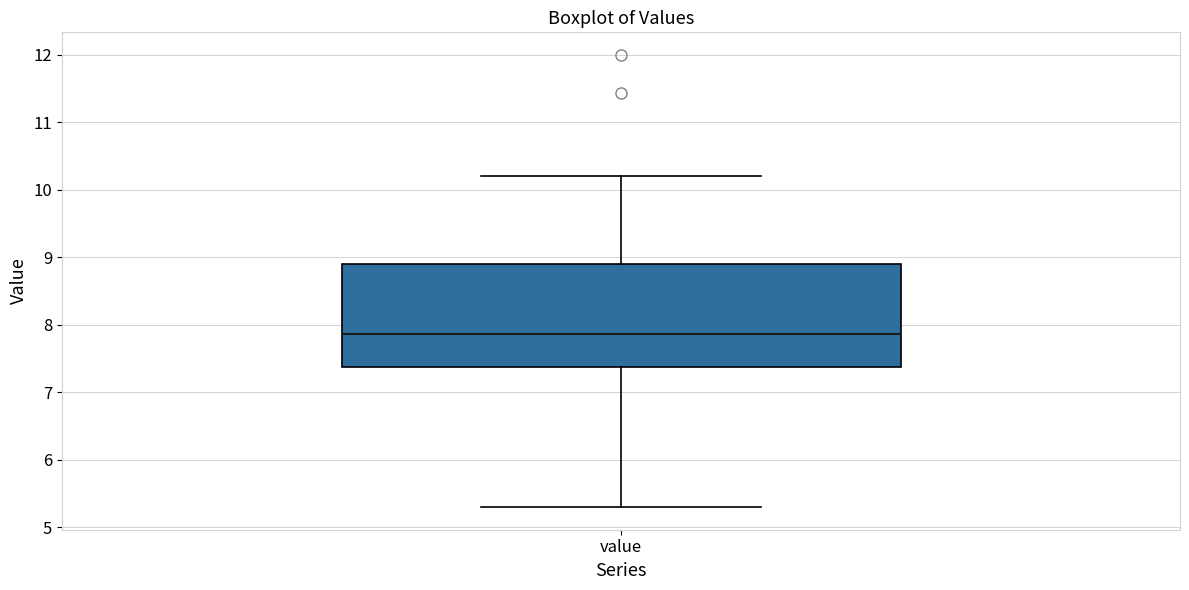

Transcribe this box plot: give where the median line is, the range the box spans, and where the two whiskers end, as read against the y-axis. The values are not printed on the chart, so give them approximately, as read against the axis.

median 7.9, box 7.4 to 8.9, whiskers 5.3 to 10.2